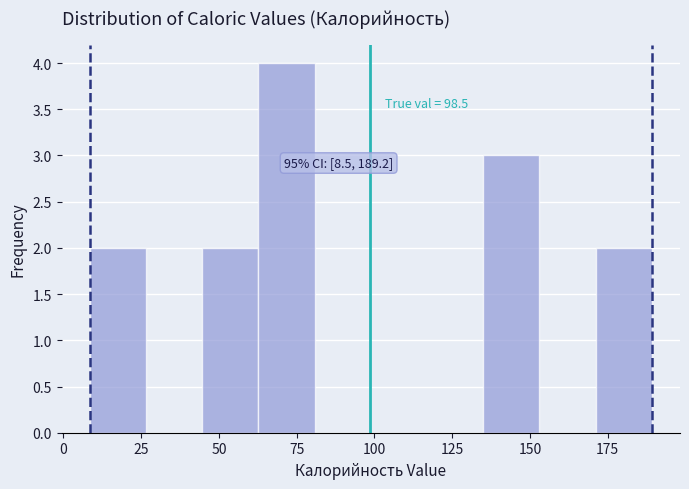

Read against the x-axis, roughly where is the centre of the tallest bar?

70